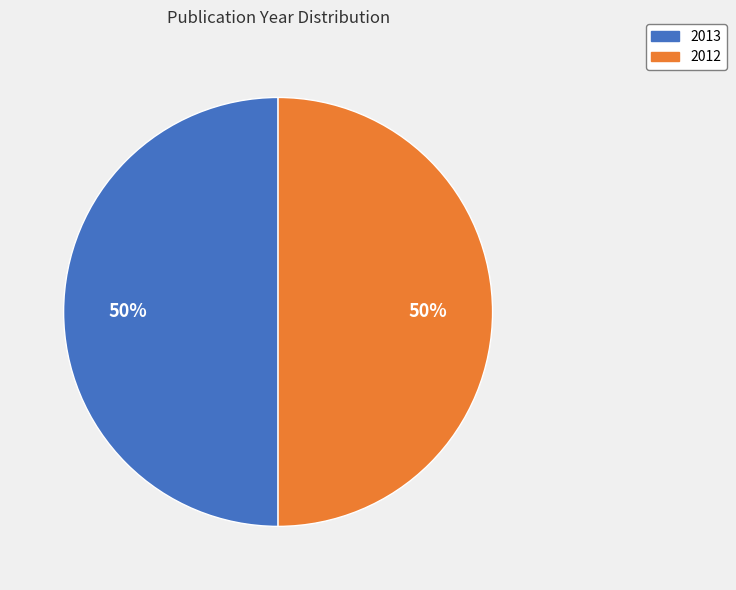

To the nearest percent, what is the average slice percentage?

50%